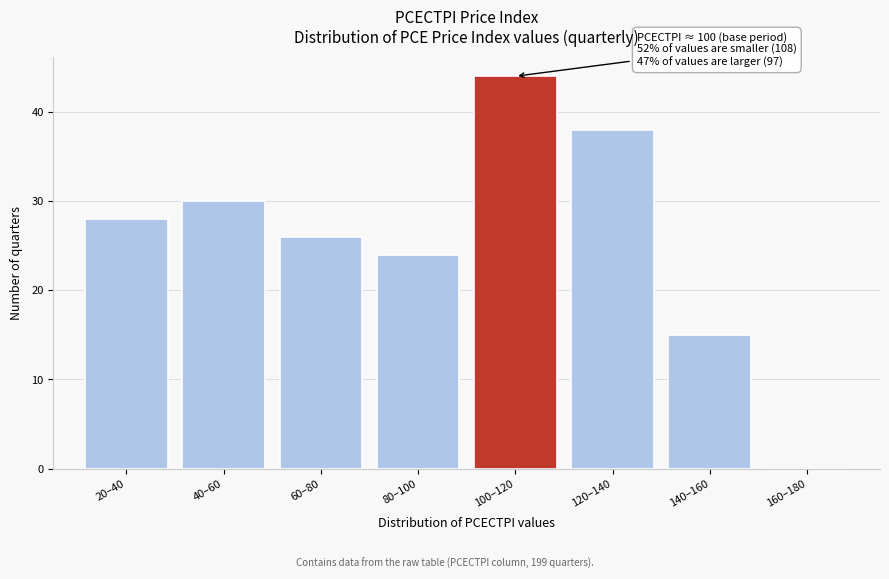

Reading left to right, extract all data points from this chart.

20–40=28	40–60=30	60–80=26	80–100=24	100–120=44	120–140=38	140–160=15	160–180=0